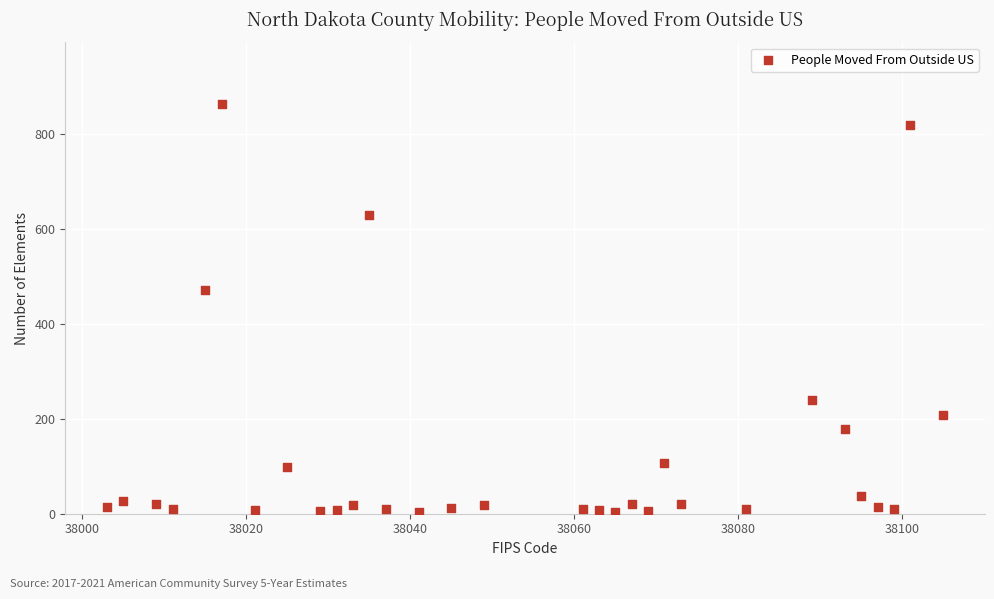

What is the range of Y values (max minus min)?

861